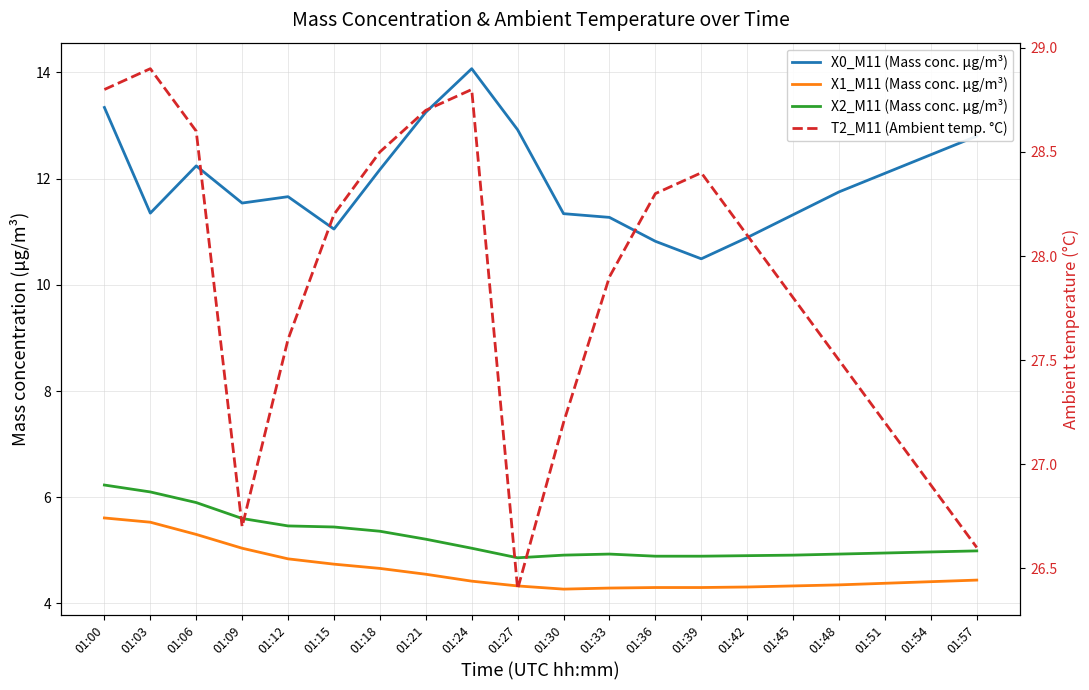

Reading left to right, list all the values displayed in this chart.

X0_M11 (Mass conc. μg/m³): 01:00=13.3	01:03=11.3	01:06=12.2	01:09=11.5	01:12=11.7	01:15=11.1	01:18=12.2	01:21=13.2	01:24=14.1	01:27=12.9	01:30=11.3	01:33=11.3	01:36=10.8	01:39=10.5	01:42=10.9	01:45=11.3	01:48=11.8	01:51=12.1	01:54=12.4	01:57=12.8
X1_M11 (Mass conc. μg/m³): 01:00=5.6	01:03=5.5	01:06=5.3	01:09=5.0	01:12=4.8	01:15=4.7	01:18=4.7	01:21=4.5	01:24=4.4	01:27=4.3	01:30=4.3	01:33=4.3	01:36=4.3	01:39=4.3	01:42=4.3	01:45=4.3	01:48=4.3	01:51=4.4	01:54=4.4	01:57=4.4
X2_M11 (Mass conc. μg/m³): 01:00=6.2	01:03=6.1	01:06=5.9	01:09=5.6	01:12=5.5	01:15=5.4	01:18=5.4	01:21=5.2	01:24=5.0	01:27=4.9	01:30=4.9	01:33=4.9	01:36=4.9	01:39=4.9	01:42=4.9	01:45=4.9	01:48=4.9	01:51=5.0	01:54=5.0	01:57=5.0
T2_M11 (Ambient temp. °C): 01:00=28.8	01:03=28.9	01:06=28.6	01:09=26.7	01:12=27.6	01:15=28.2	01:18=28.5	01:21=28.7	01:24=28.8	01:27=26.4	01:30=27.2	01:33=27.9	01:36=28.3	01:39=28.4	01:42=28.1	01:45=27.8	01:48=27.5	01:51=27.2	01:54=26.9	01:57=26.6